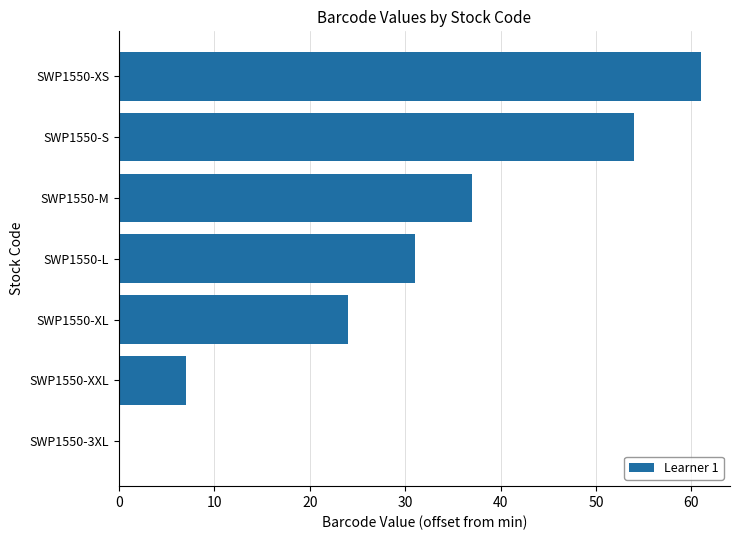

The value at SWP1550-S is 54. True or false?

True